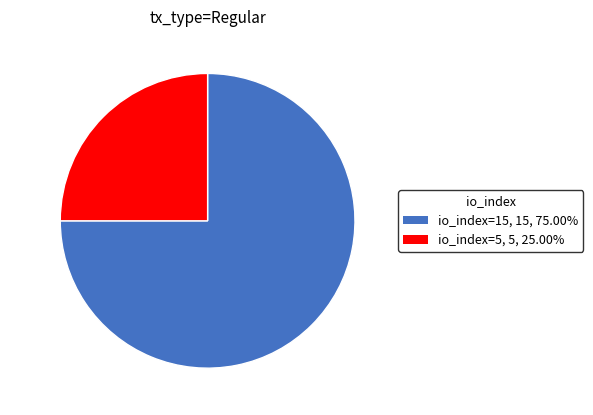

Rank the categories by value from lowest to highest.

io_index=5, io_index=15